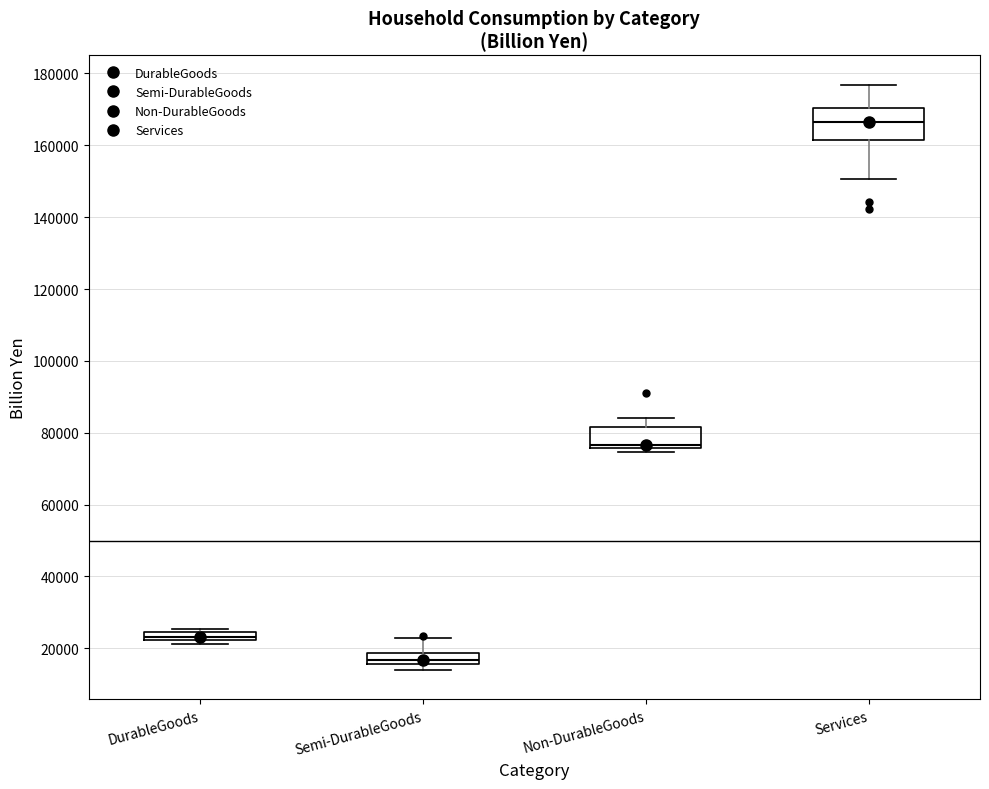

Which box's median line is the highest?

Services